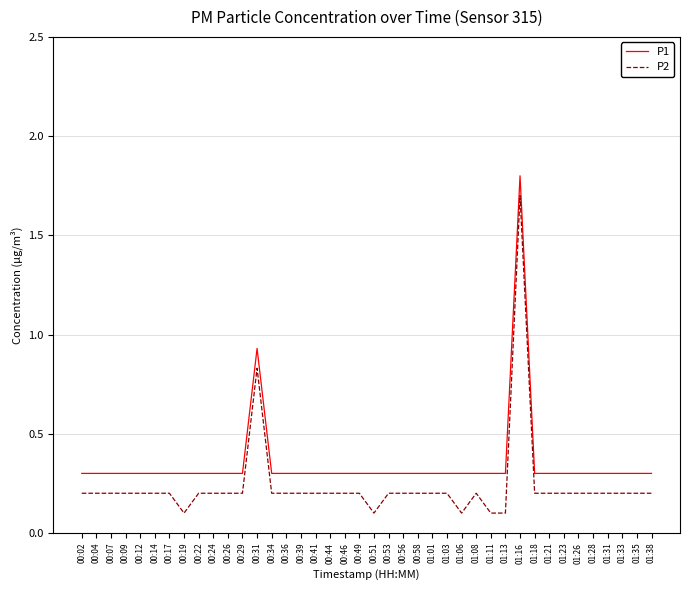

Rank the series by their maximum value, from highest to lowest.

P1, P2